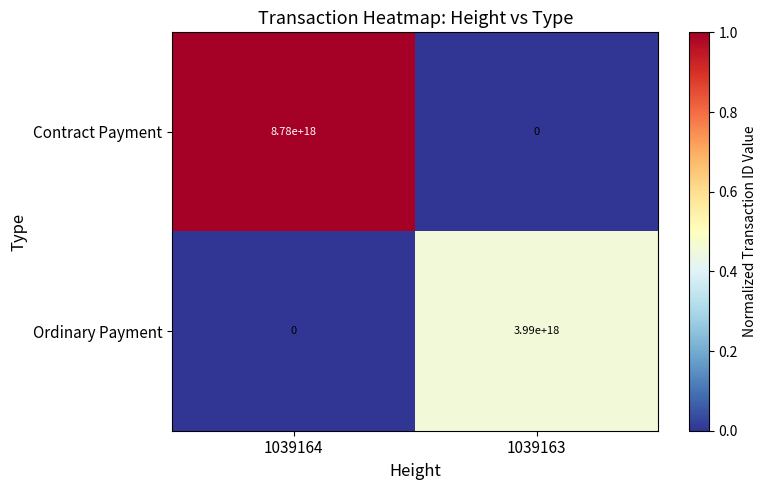

How many data points does each series have?

2